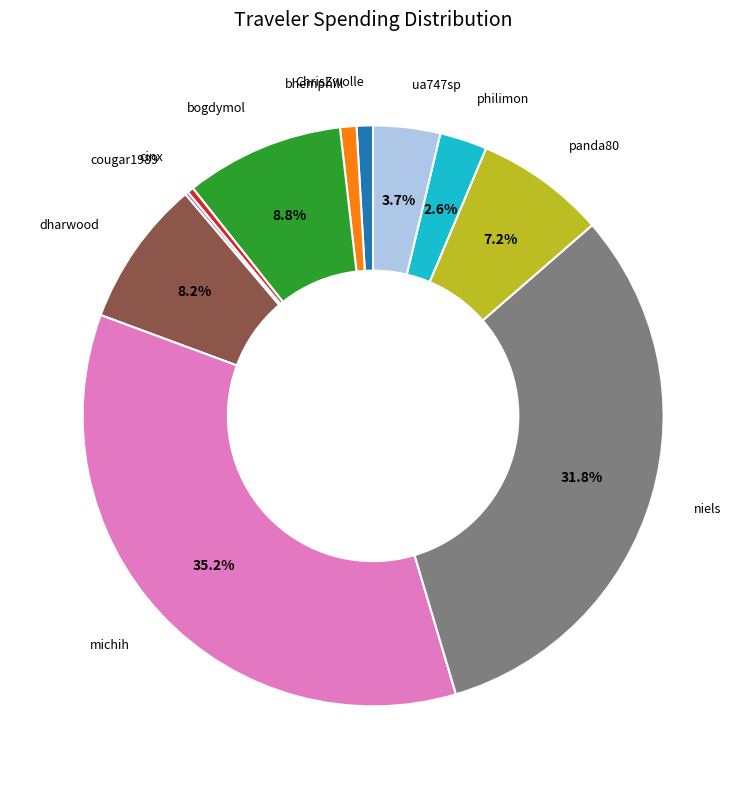

Is there a majority slice in this chart?

No